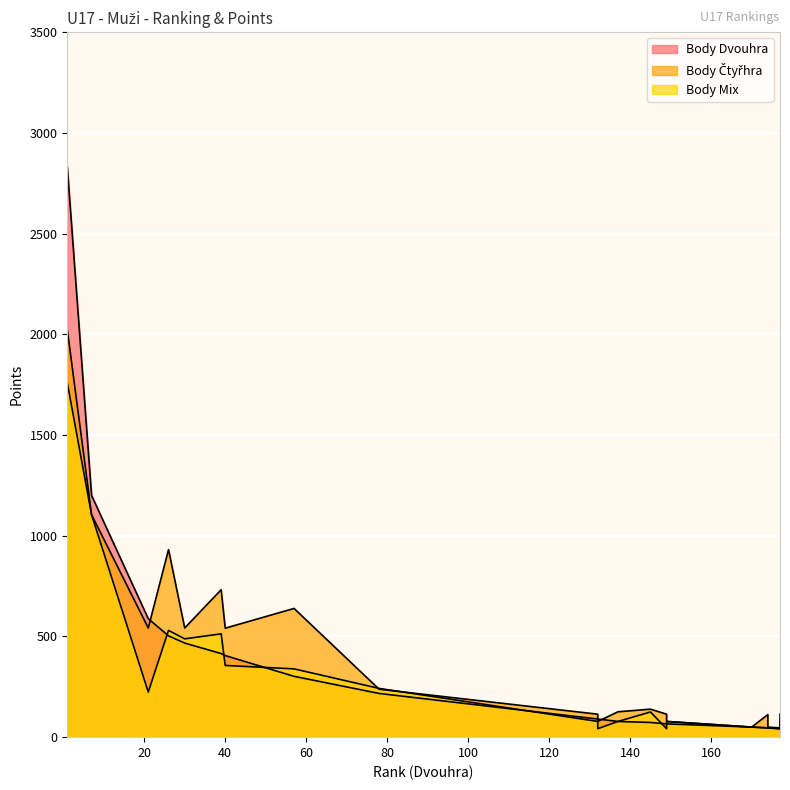

What is the value of the Body Mix point at the 14th from the left?

42